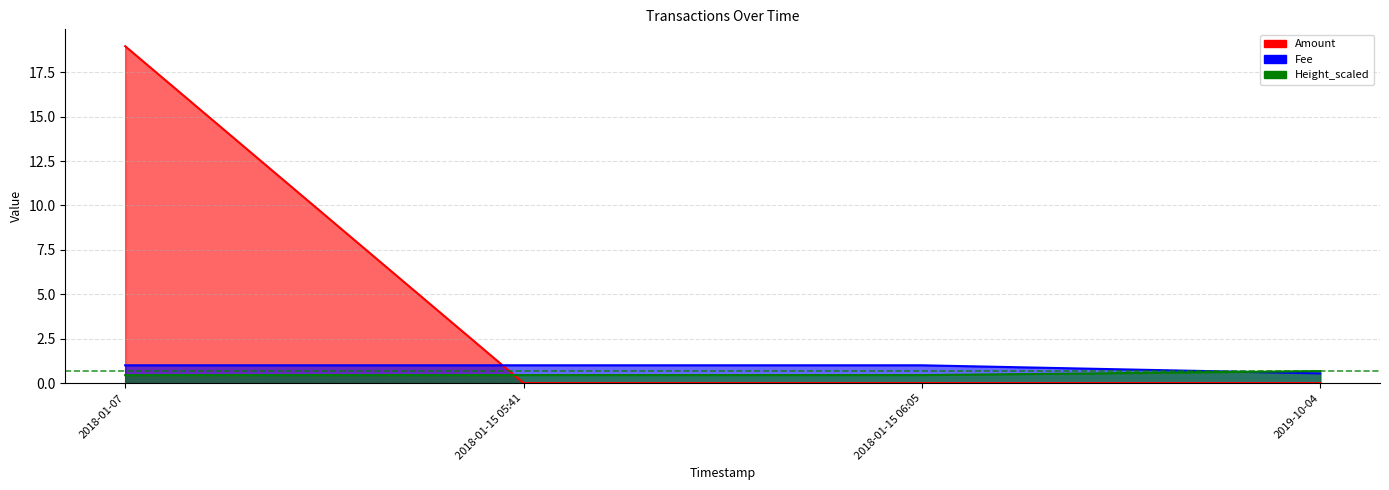

Which series has the largest total across all categories?

Amount